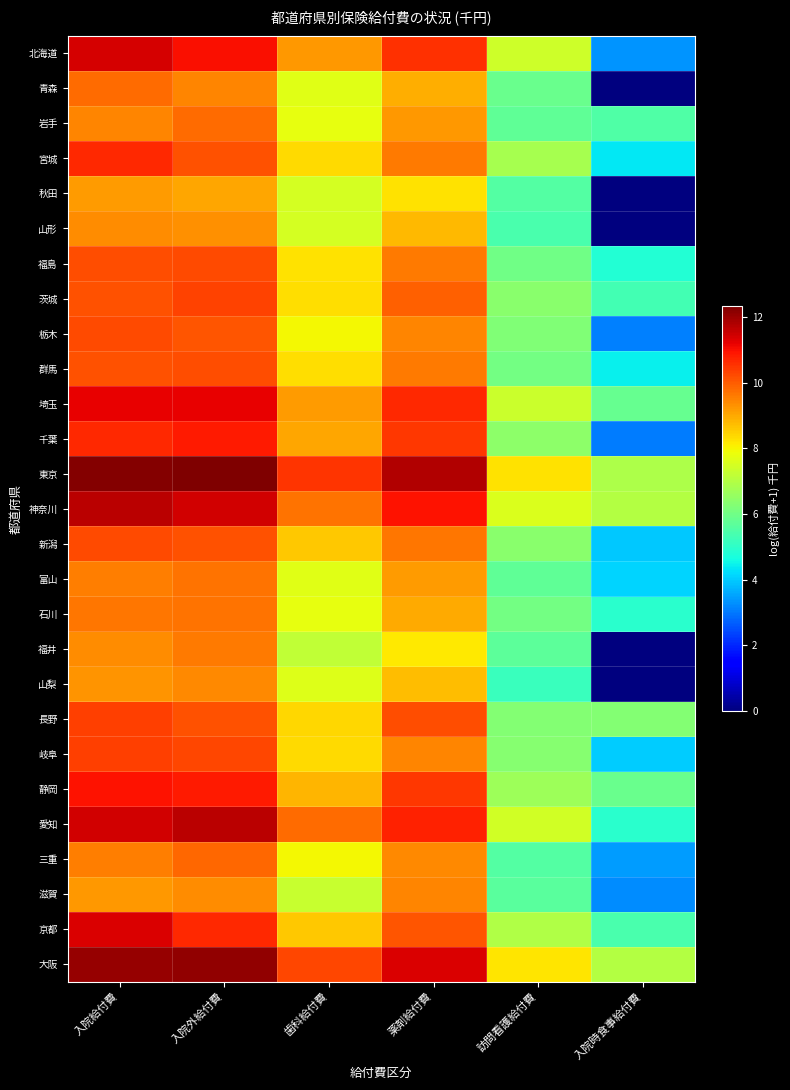

Which has a higher value, 訪問看護給付費 or 薬剤給付費?

薬剤給付費